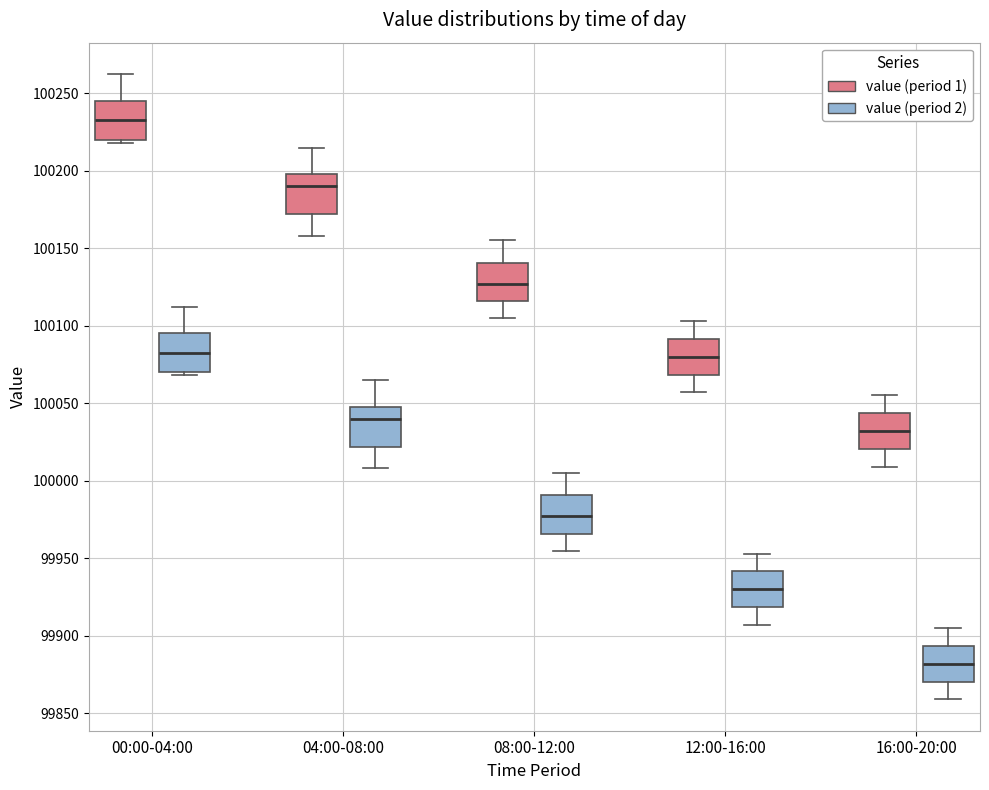

Reading left to right, read every box against the y-axis: the position of its median line, the range the box covers, and the ends of its whiskers. The values are not printed on the chart, so give them approximately, as read against the axis.

00:00-04:00 (value (period 1)): median 100235, box 100220 to 100245, whiskers 100220 (just below the box's lower edge) to 100260
00:00-04:00 (value (period 2)): median 100085, box 100070 to 100095, whiskers 100070 (just below the box's lower edge) to 100110
04:00-08:00 (value (period 1)): median 100190, box 100170 to 100200, whiskers 100160 to 100215
04:00-08:00 (value (period 2)): median 100040, box 100020 to 100050, whiskers 100010 to 100065
08:00-12:00 (value (period 1)): median 100125, box 100115 to 100140, whiskers 100105 to 100155
08:00-12:00 (value (period 2)): median 99975, box 99965 to 99990, whiskers 99955 to 100005
12:00-16:00 (value (period 1)): median 100080, box 100070 to 100090, whiskers 100055 to 100105
12:00-16:00 (value (period 2)): median 99930, box 99920 to 99940, whiskers 99905 to 99955
16:00-20:00 (value (period 1)): median 100030, box 100020 to 100045, whiskers 100010 to 100055
16:00-20:00 (value (period 2)): median 99880, box 99870 to 99895, whiskers 99860 to 99905